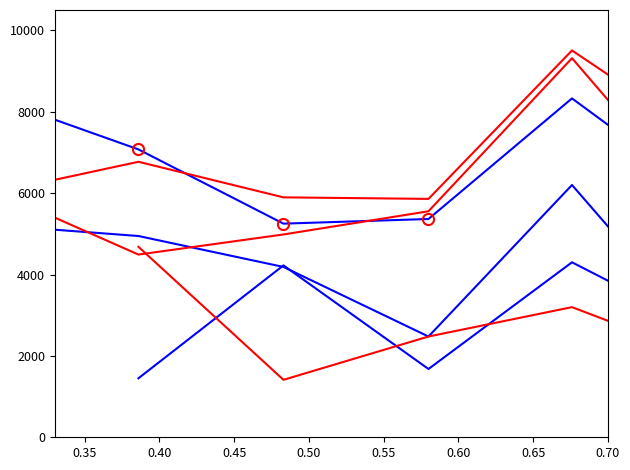

Is the value of col_2 at 0.55 greater than the value of col_4 at 19?

No